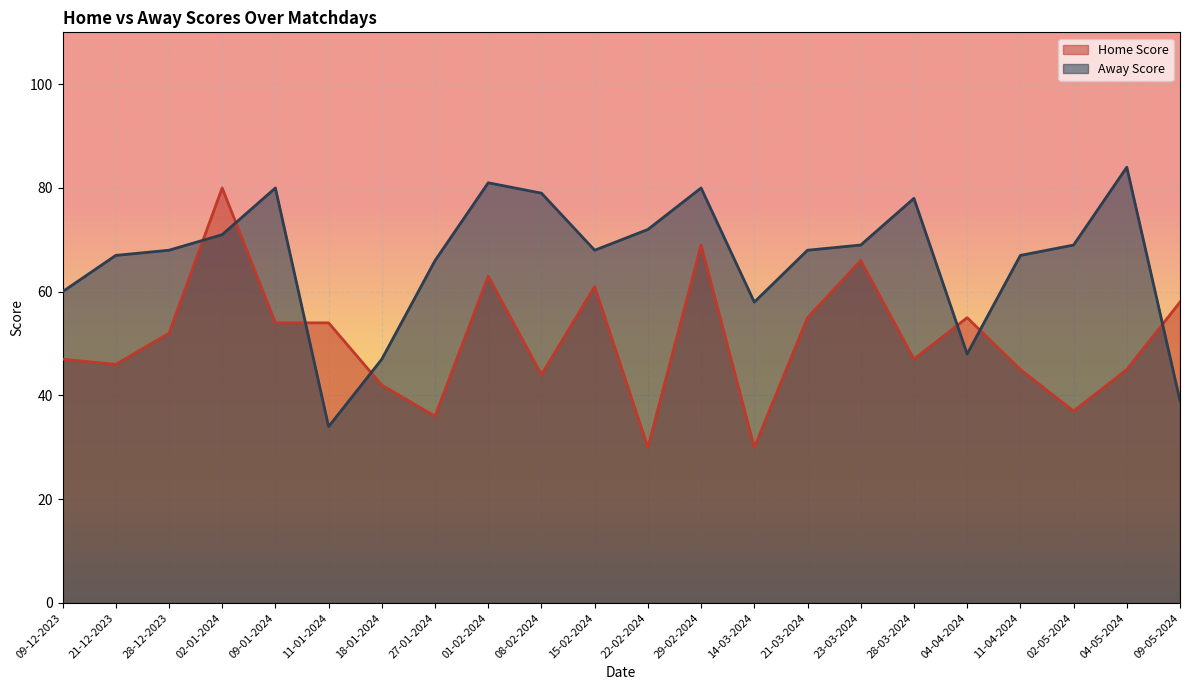

How many lines are shown in the chart?

2